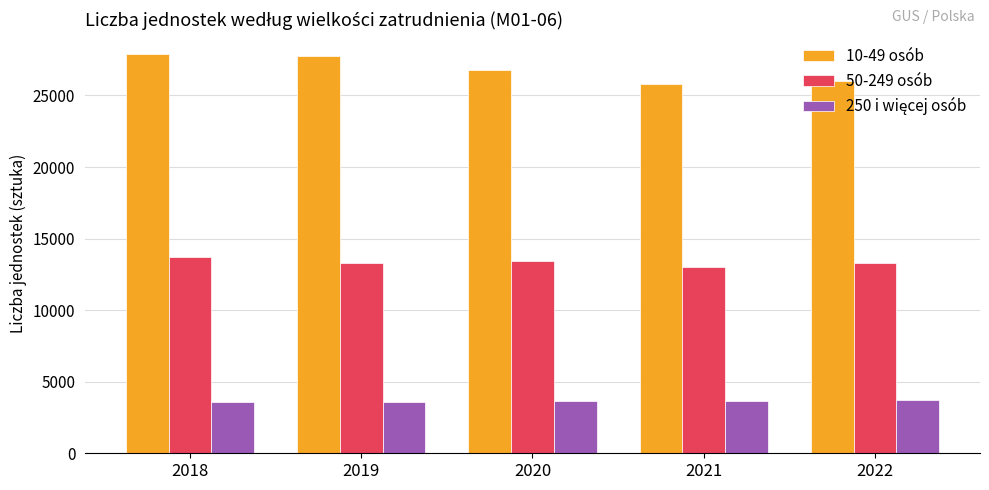

Which series has the largest range (max minus min)?

10-49 osób